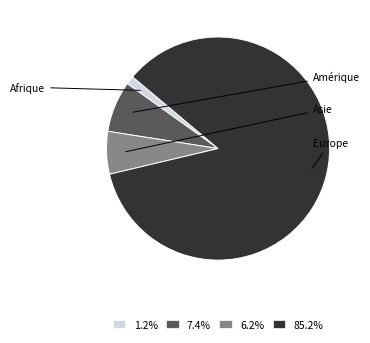

Is the sum of 1.2% and 7.4% greater than half?

No